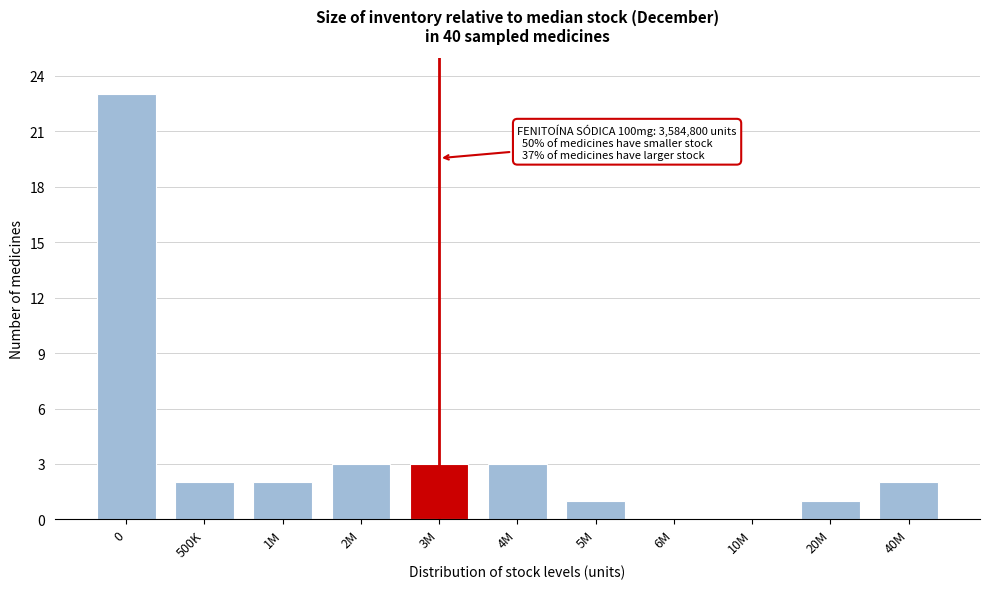

Reading left to right, list all the values displayed in this chart.

0=23	500K=2	1M=2	2M=3	3M=3	4M=3	5M=1	6M=0	10M=0	20M=1	40M=2